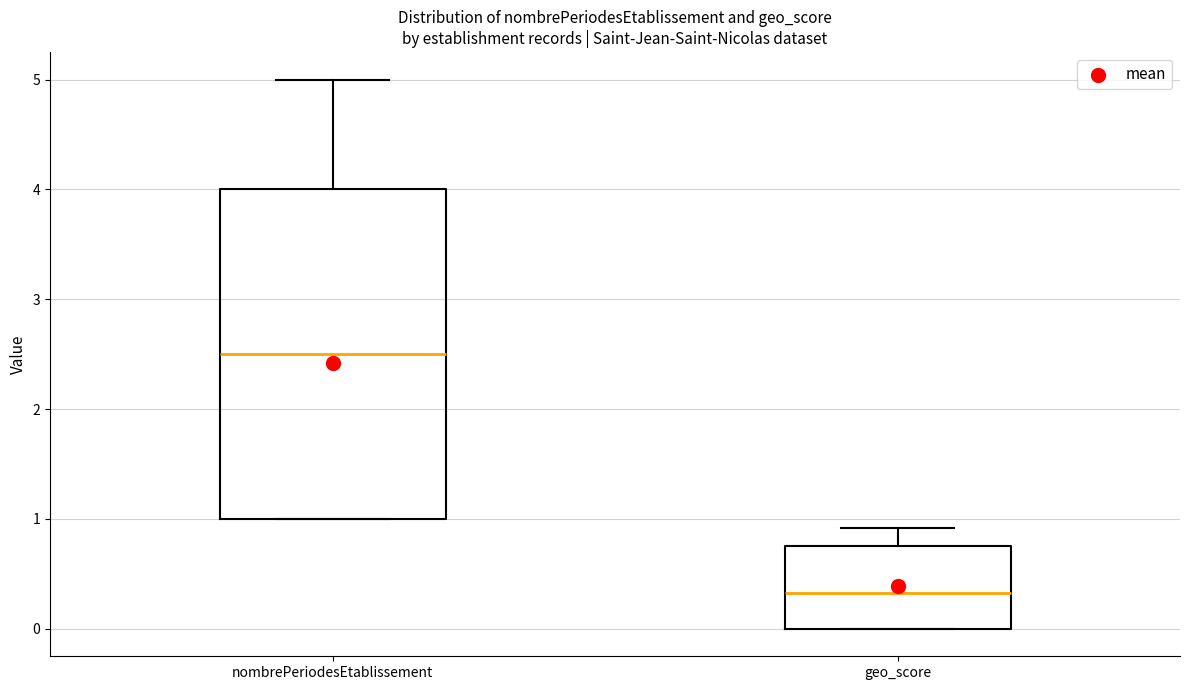

Comparing the boxes themselves (not the whiskers), which one is the tallest?

nombrePeriodesEtablissement